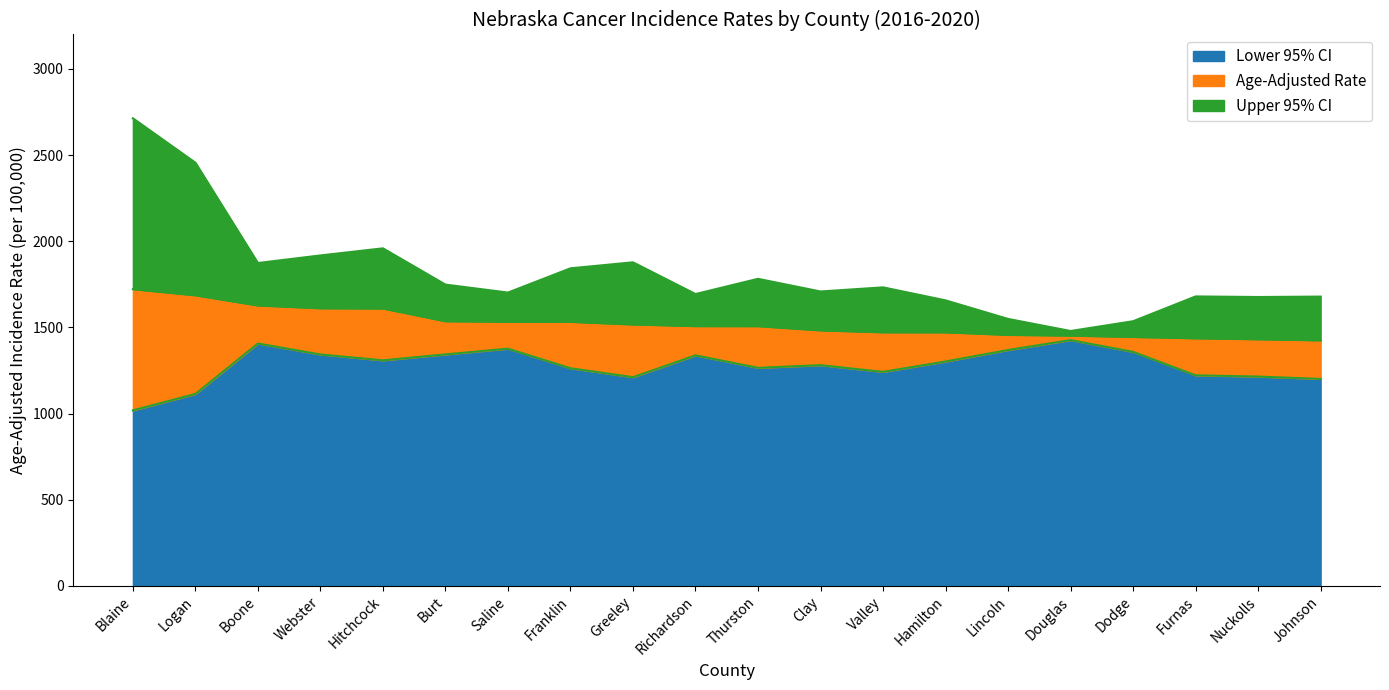

At how many categories does at least one series exceed 2038?

2